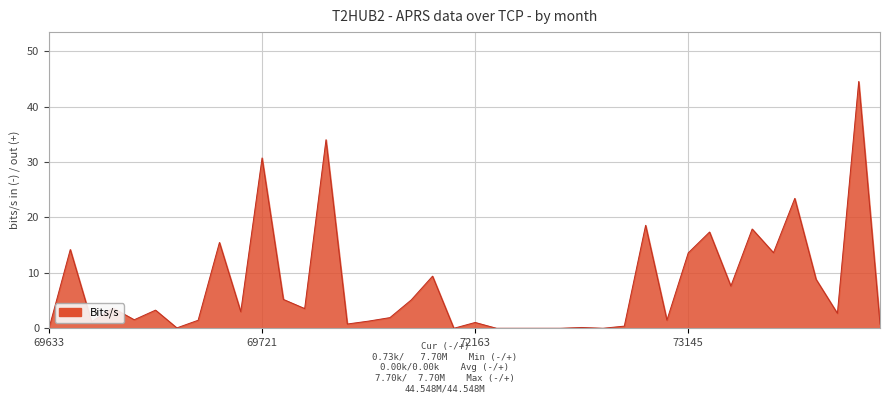

What is the sum of all values?

308.0